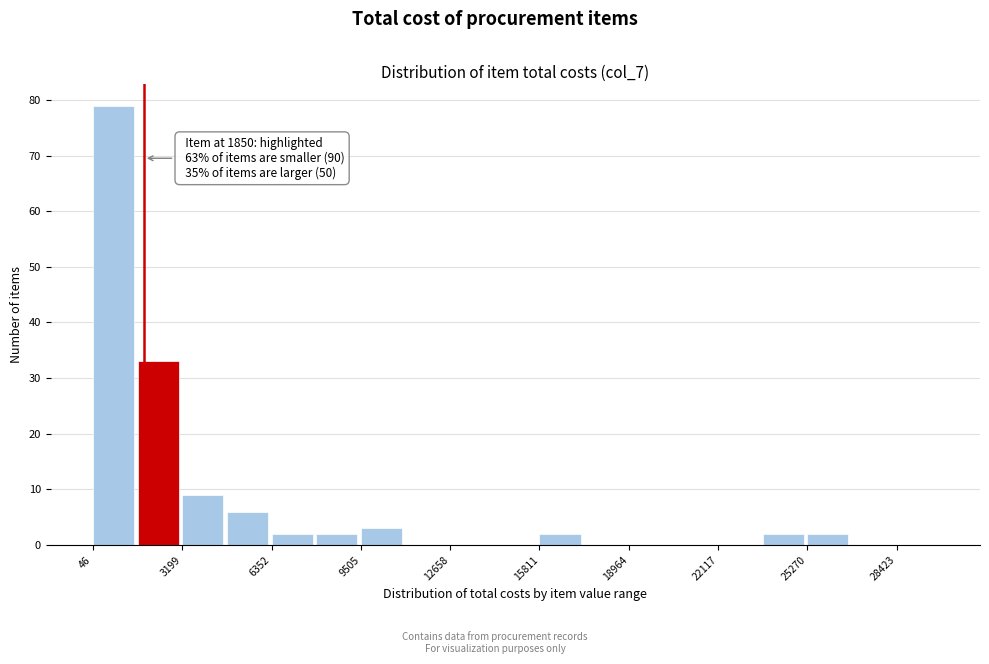

Around what value on the x-axis is the tallest bar? Give the approximate position of its centre, as read against the axis.

1000